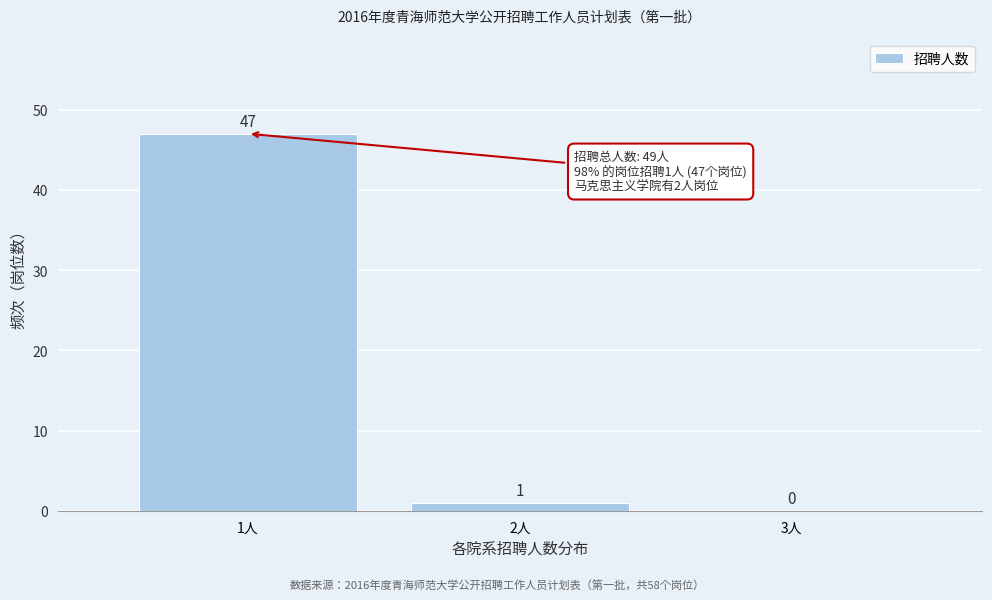

What is the height of the bar covering 0.5 to 1.5 on the x-axis?

47